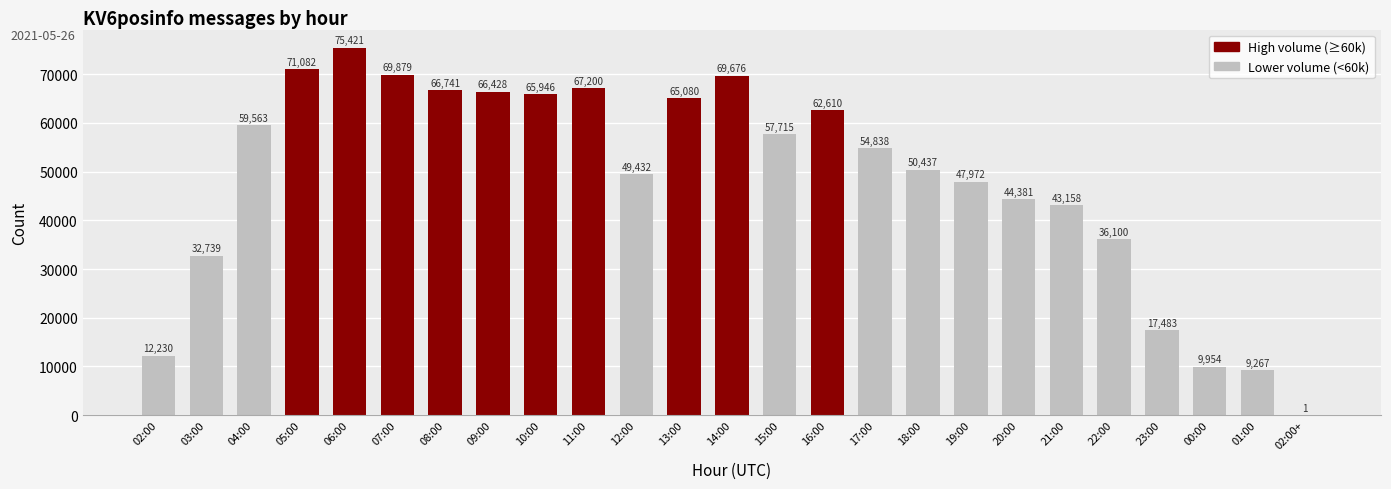

What value does the data have at 21:00, to the nearest 100?

43200